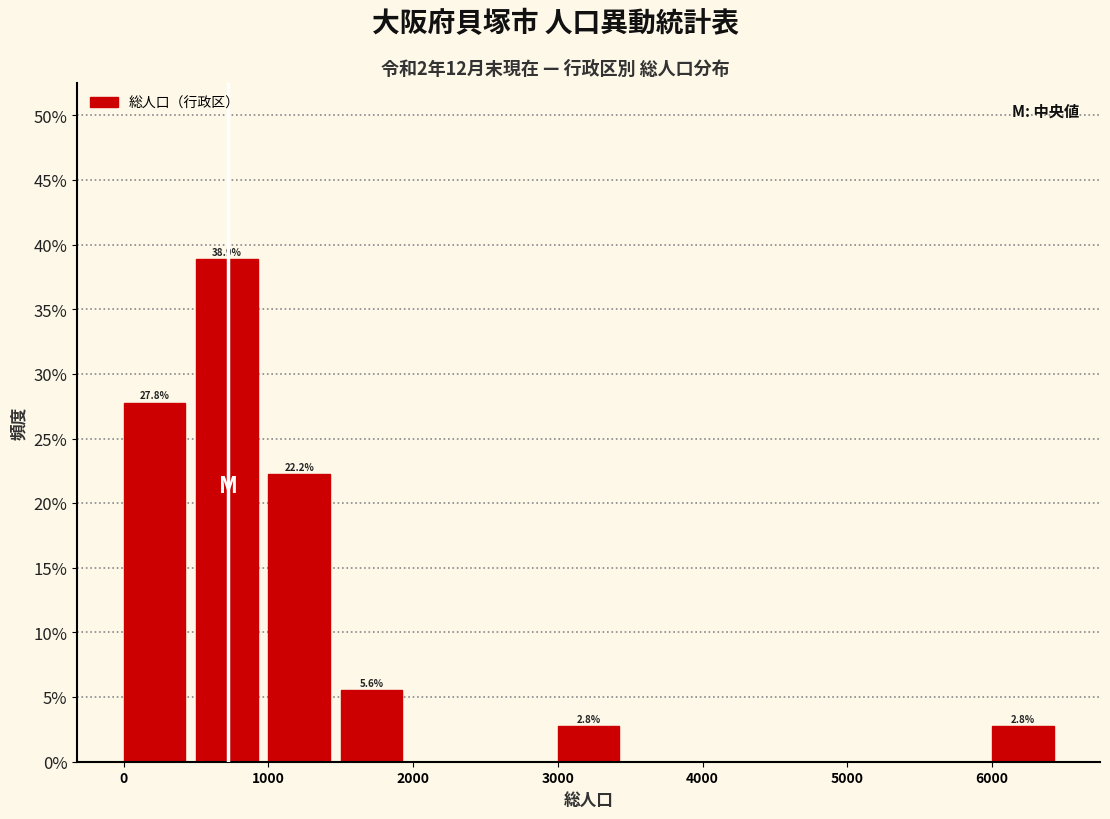

Over which range of the x-axis is the bar tallest?

500 to 1000